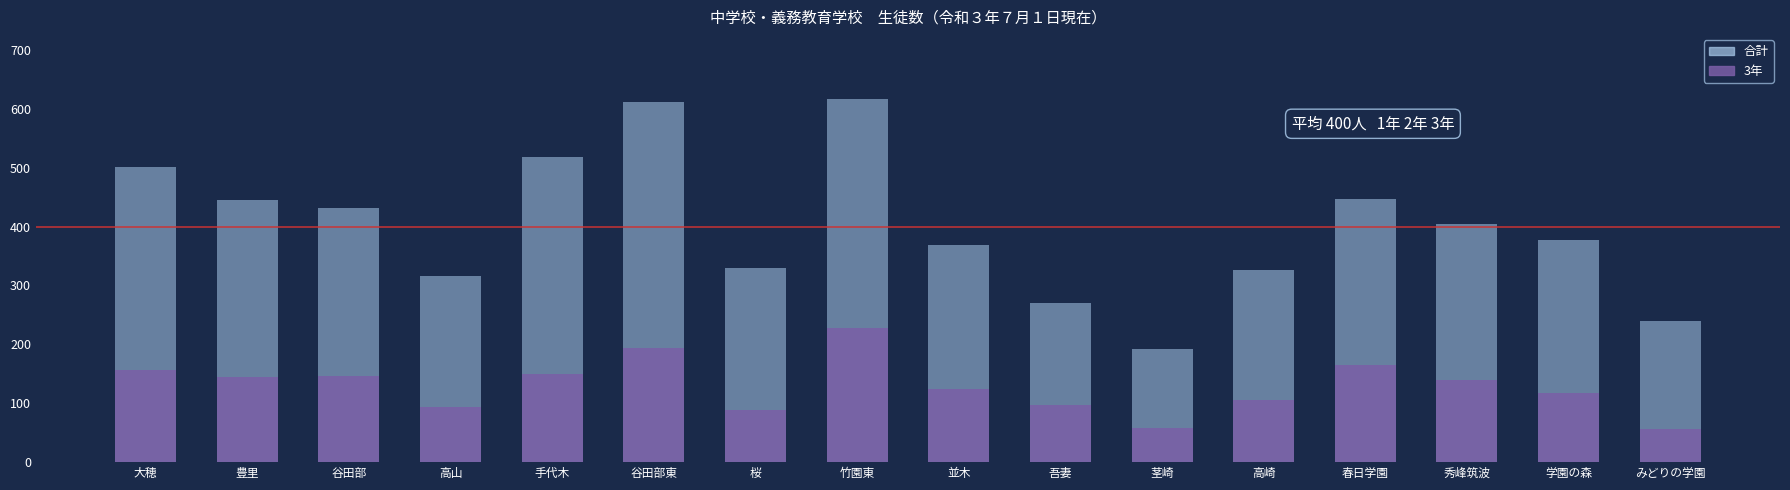

What are all the series names shown in the legend?

合計, 3年